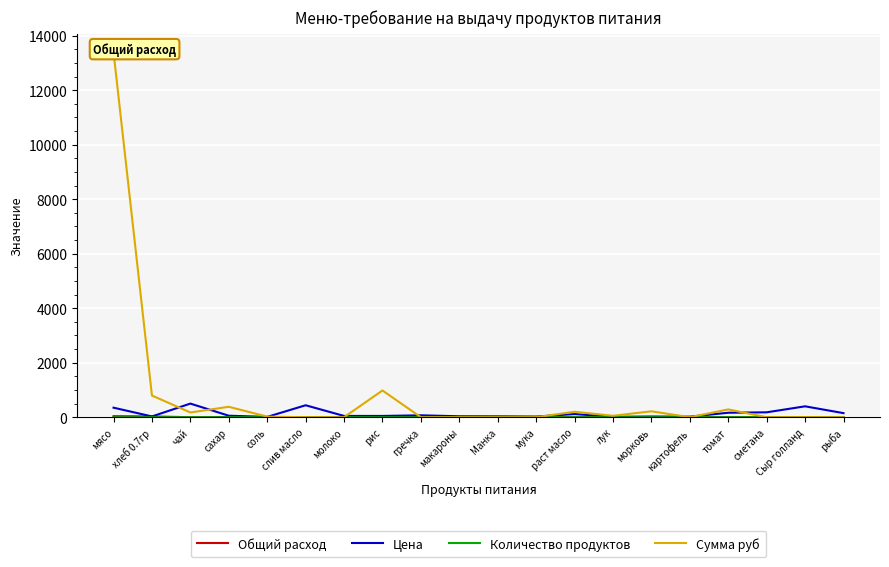

Is it true that Цена equals 5.0 at лук?

False